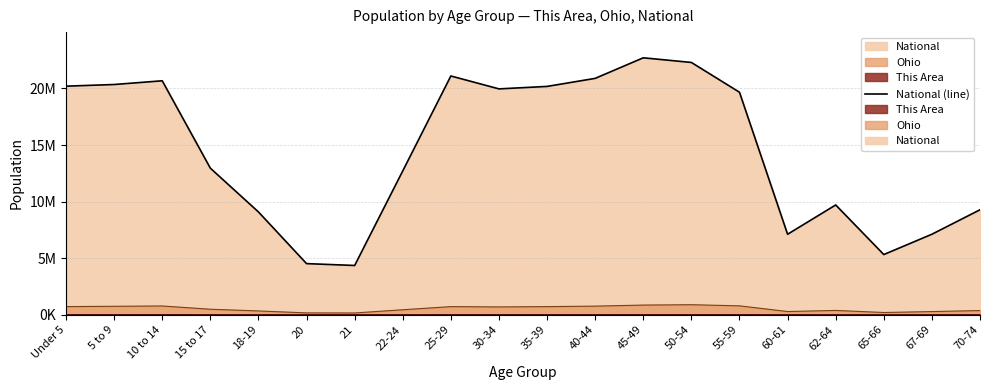

How many points are higher than both their immediate neighbors (excluding endpoints)?

4